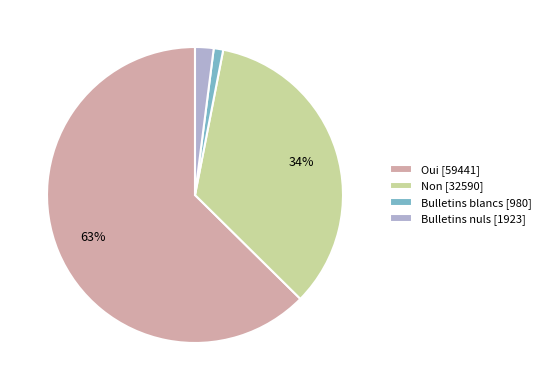

Is there a majority slice in this chart?

Yes